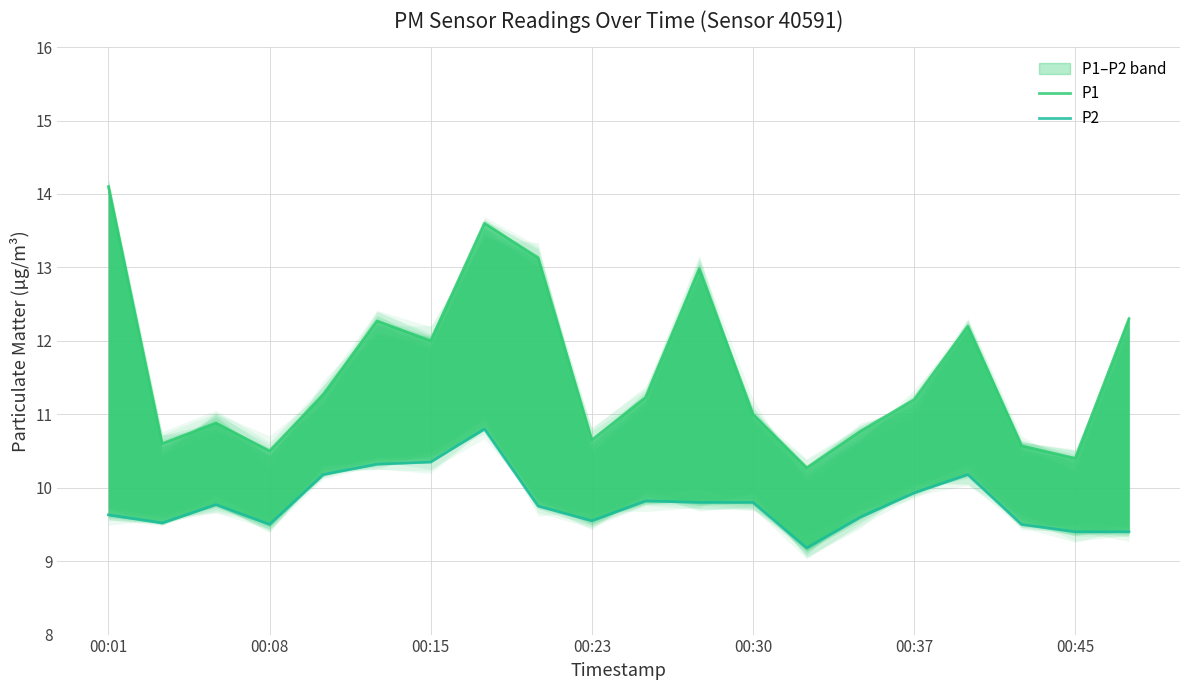

The value of P2 at 19 is 15.7. True or false?

False